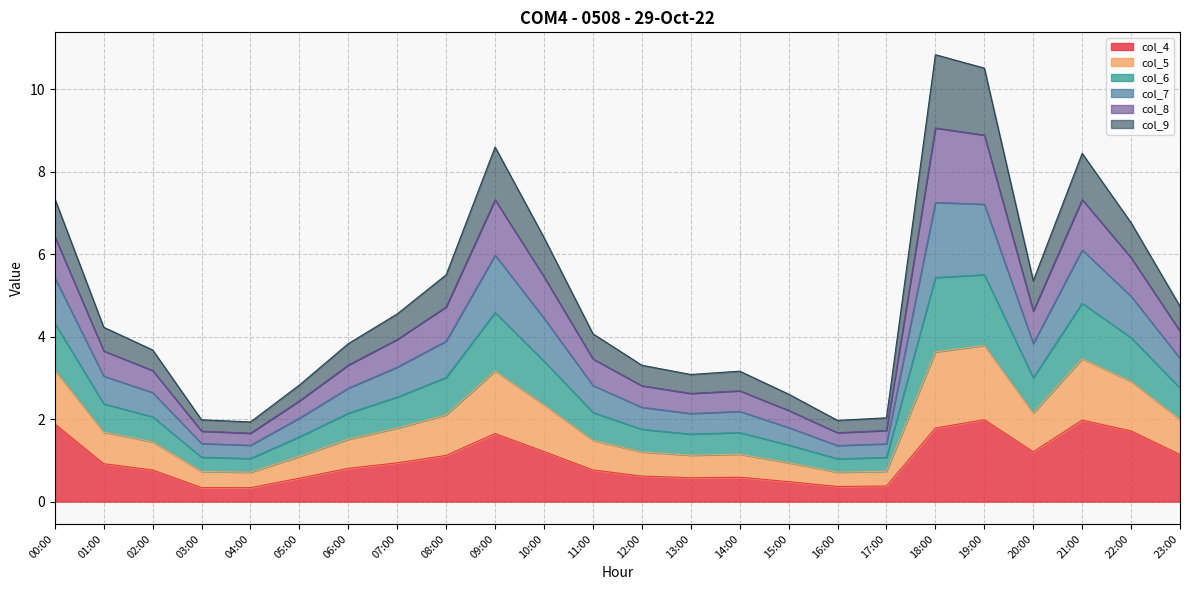

What is the label of the 3rd point from the right?

21:00